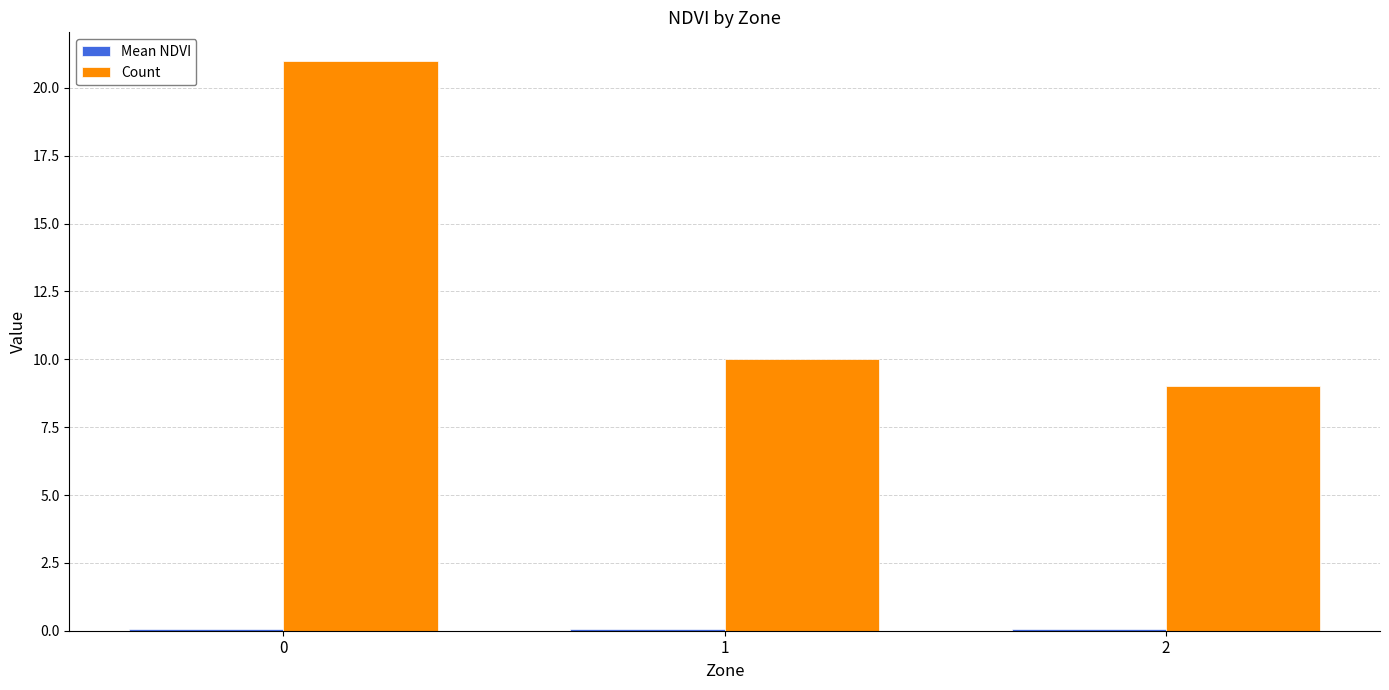

The Count series shows 9.0 at 2. True or false?

True